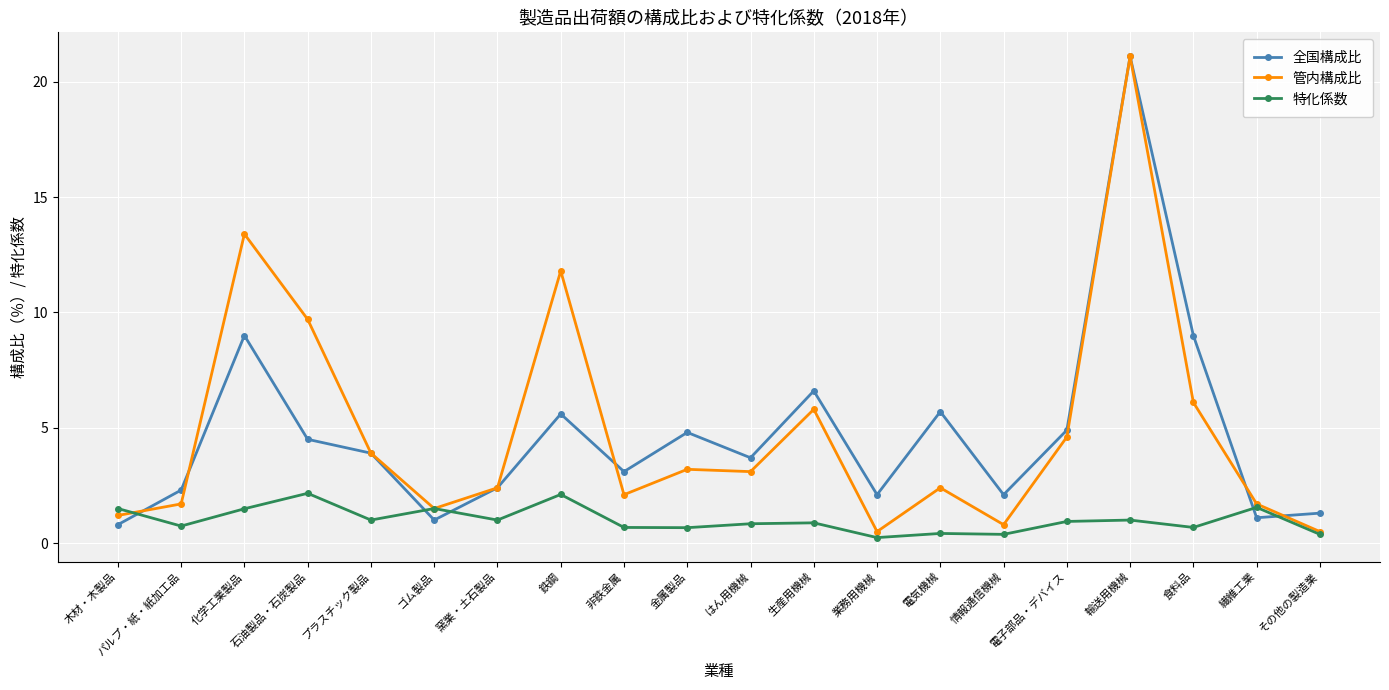

True or false: 特化係数 has a value of 0.6 at 木材・木製品.

False